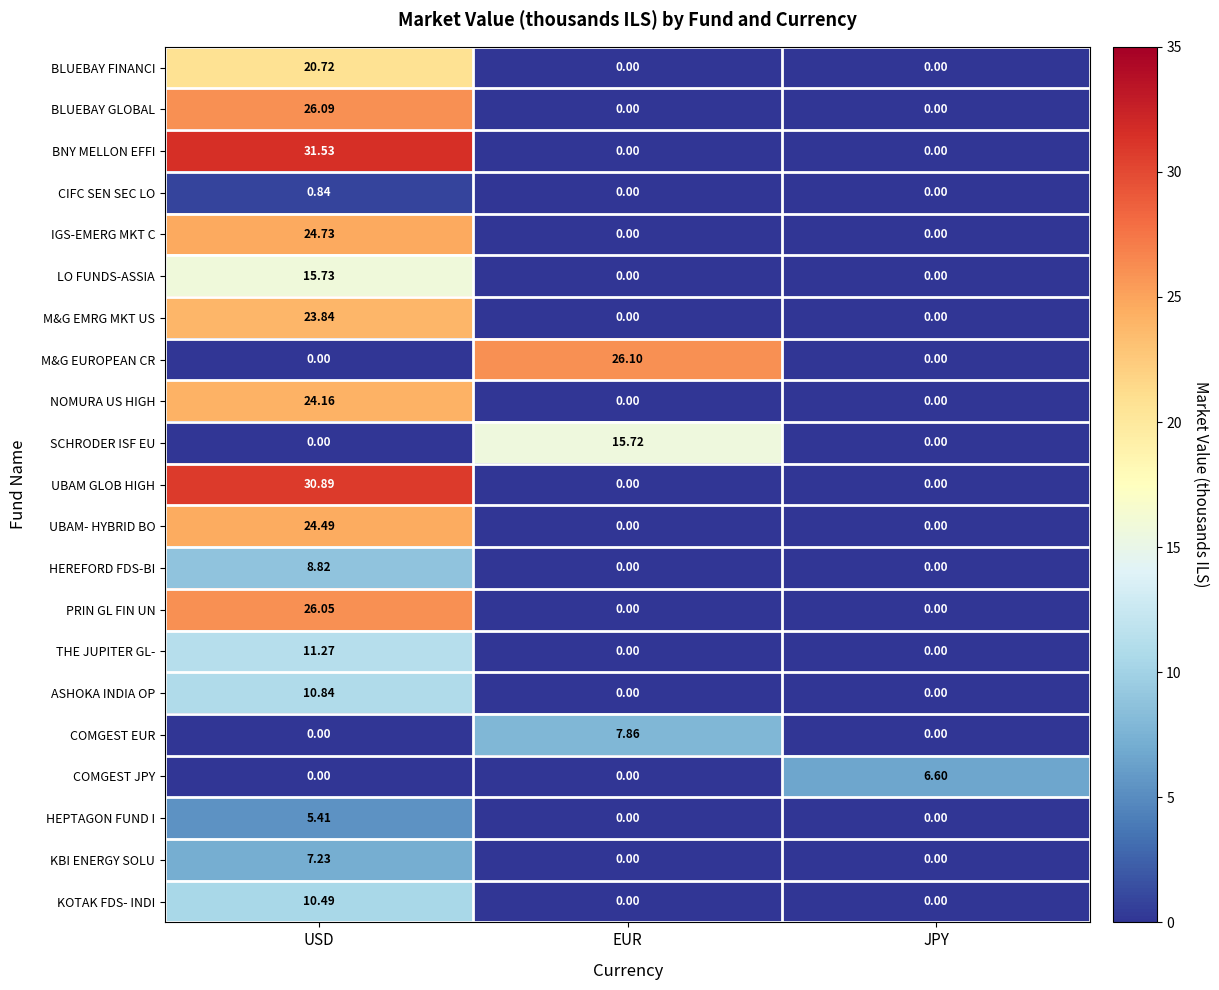

Count the number of categories in the chart.

3